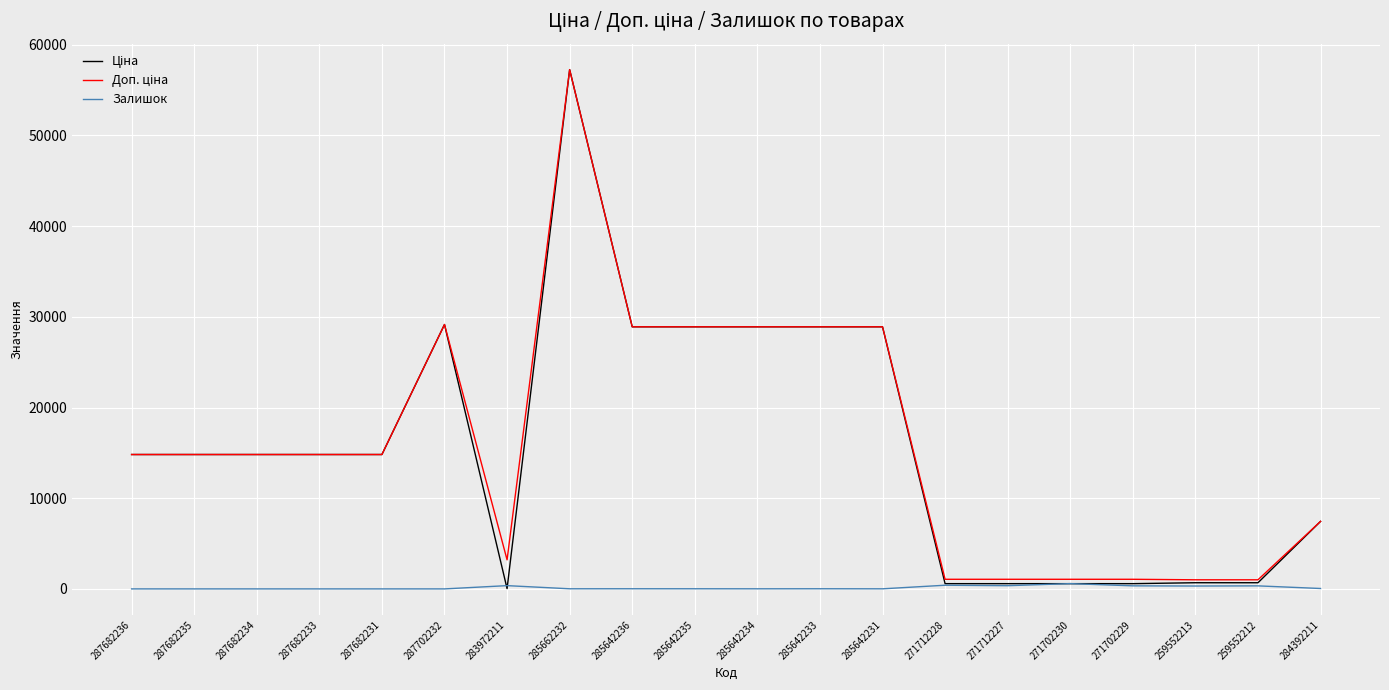

At which category is the sum across all series the highest?

285662232